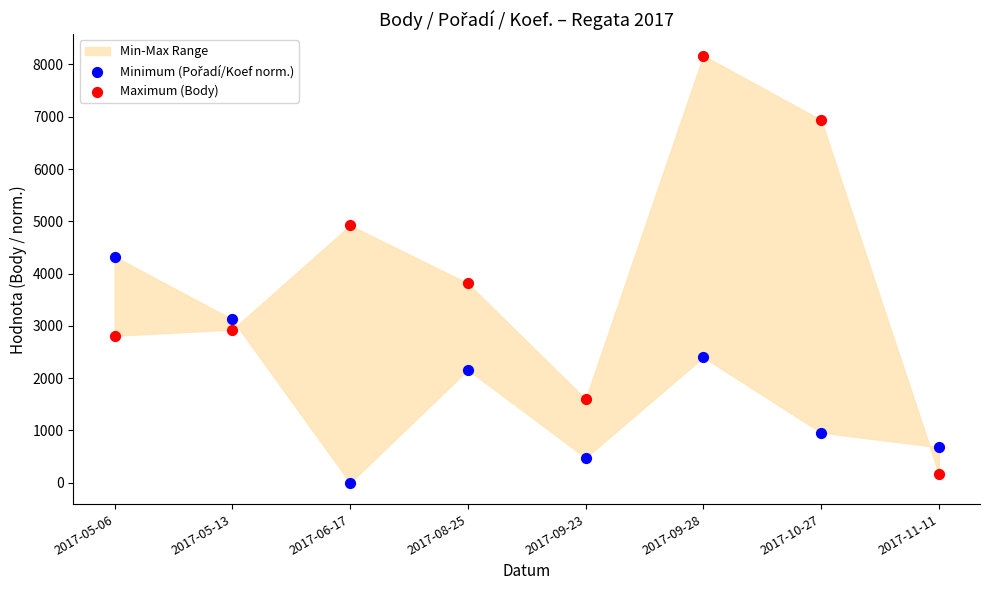

Across all data points, what is the range of Y values (max minus min)?

8169.0